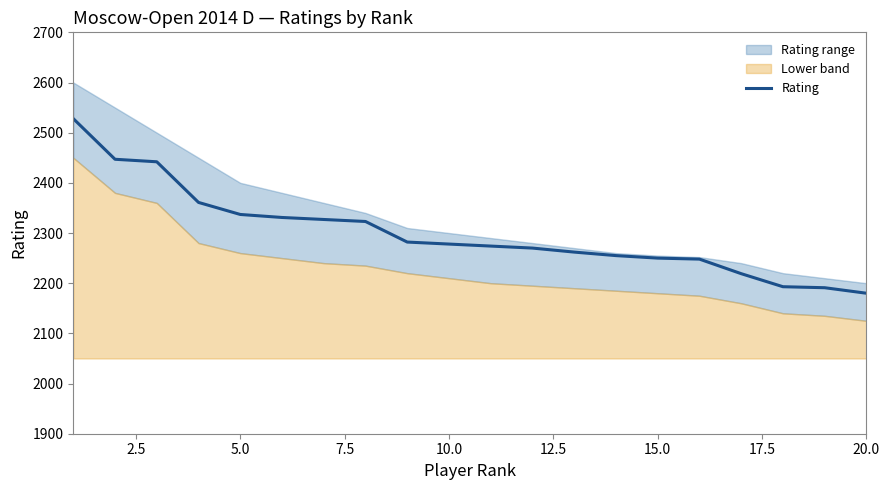

How many data points are above 2278?

9